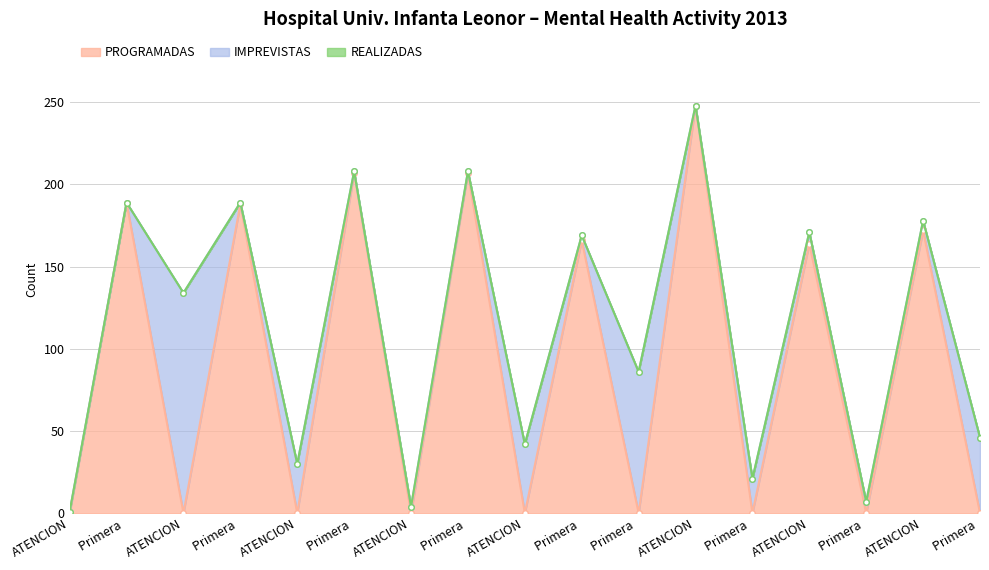

True or false: REALIZADAS and PROGRAMADAS intersect in this chart.

False